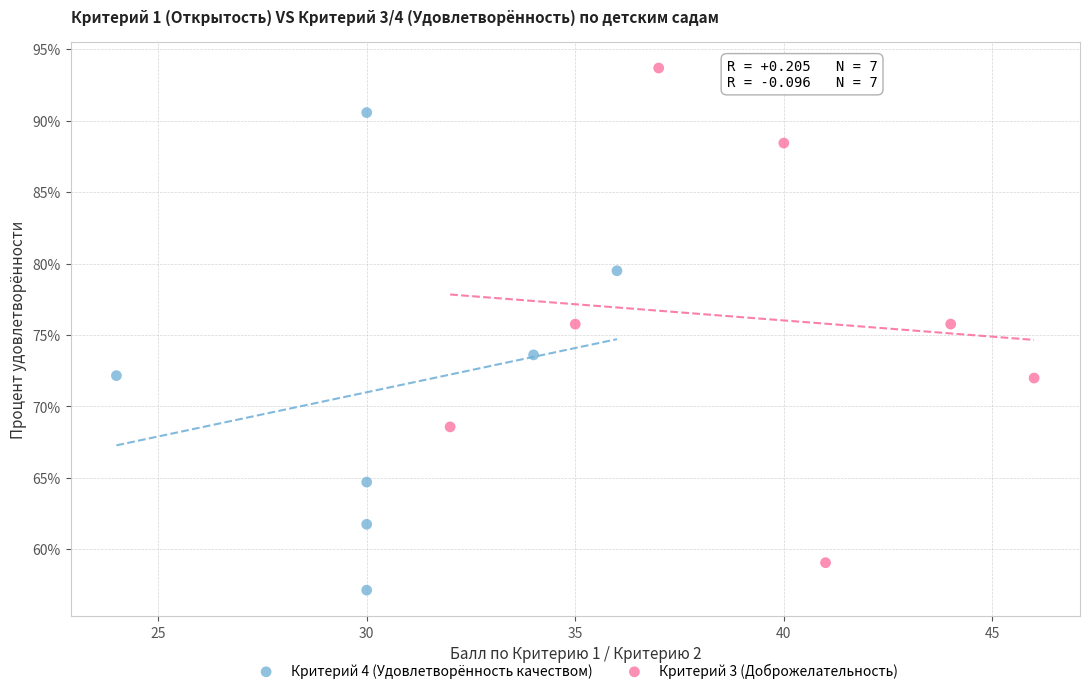

Which series contains the highest Y value?

Критерий 3 (Доброжелательность)